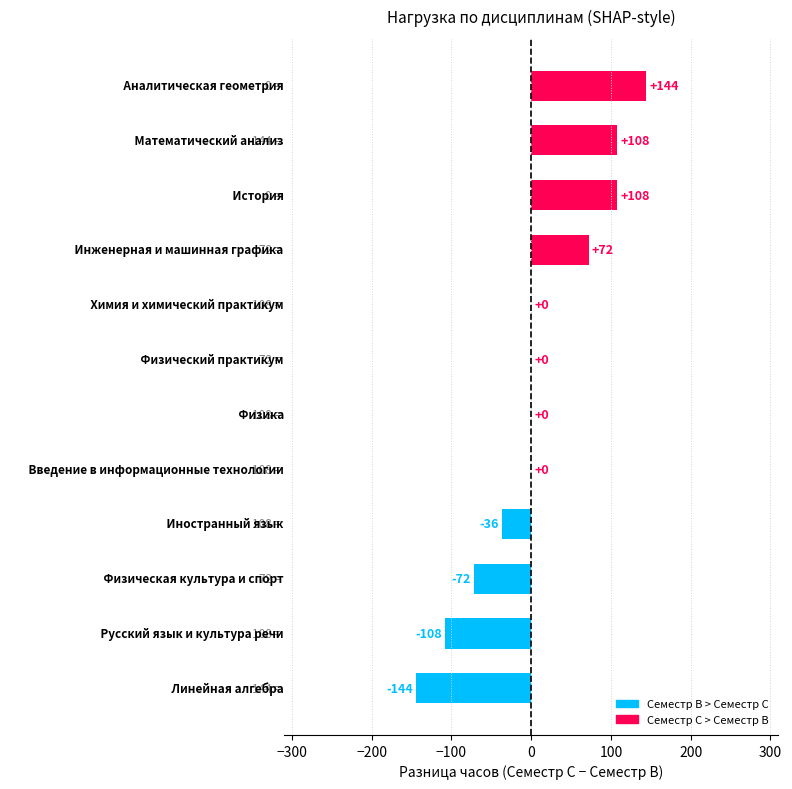

Are the bars horizontal?

Yes